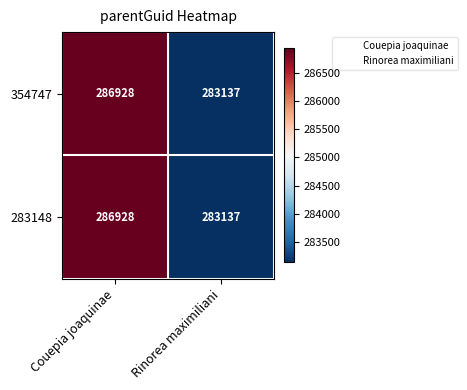

List the labels in order of 354747 value, smallest first.

Rinorea maximiliani, Couepia joaquinae